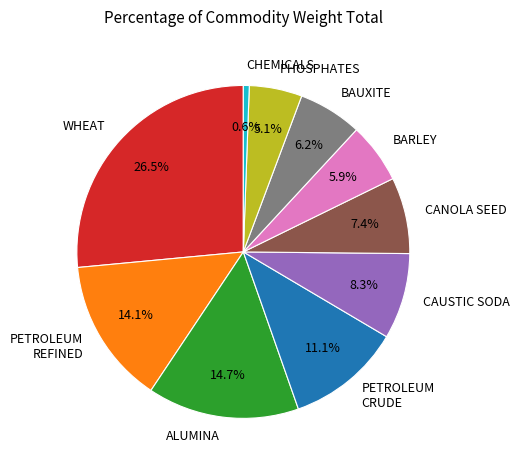

To the nearest percent, what is the combined percentage of CAUSTIC SODA and CANOLA SEED?

16%